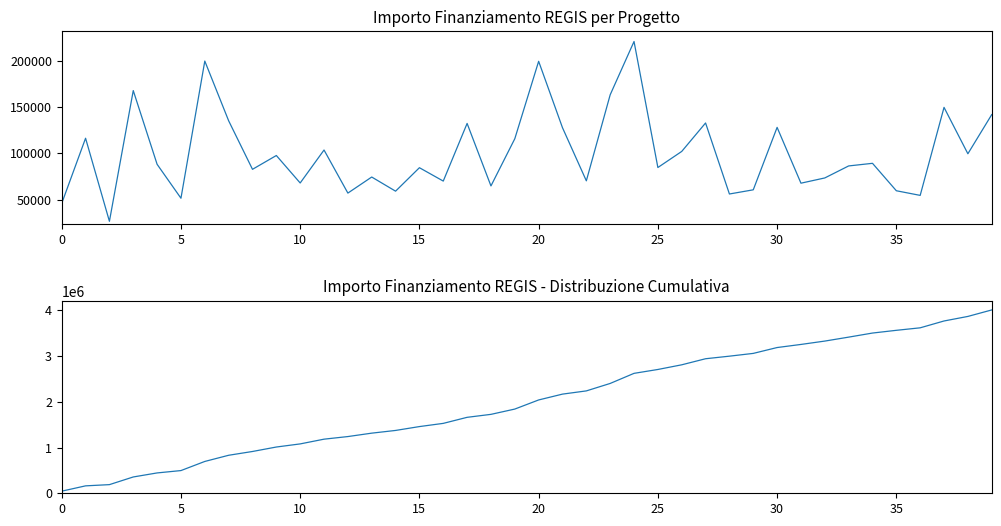

True or false: IMPORTO FINANZIAMENTO REGIS has a value of 132279.7 at 17.

True